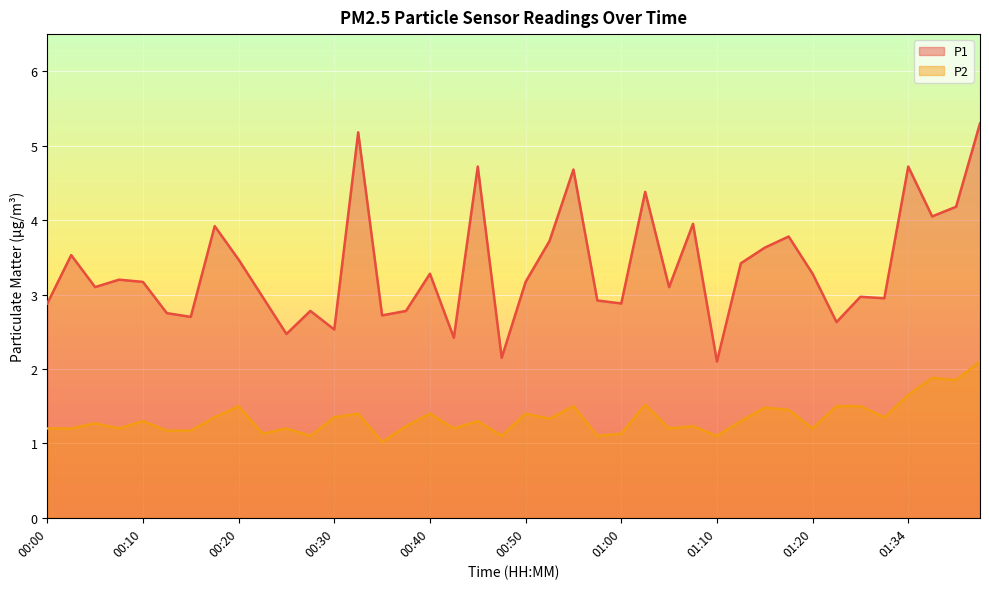

Reading left to right, what are all the values shown in this chart?

P1: 00:00=2.9	00:02=3.5	00:05=3.1	00:07=3.2	00:10=3.2	00:12=2.8	00:15=2.7	00:17=3.9	00:20=3.5	00:22=3.0	00:25=2.5	00:27=2.8	00:30=2.5	00:32=5.2	00:35=2.7	00:37=2.8	00:40=3.3	00:42=2.4	00:45=4.7	00:47=2.1	00:50=3.2	00:52=3.7	00:55=4.7	00:57=2.9	01:00=2.9	01:02=4.4	01:05=3.1	01:07=4.0	01:10=2.1	01:12=3.4	01:15=3.6	01:17=3.8	01:20=3.3	01:26=2.6	01:29=3.0	01:31=3.0	01:34=4.7	01:37=4.0	01:39=4.2	01:42=5.3
P2: 00:00=1.2	00:02=1.2	00:05=1.3	00:07=1.2	00:10=1.3	00:12=1.2	00:15=1.2	00:17=1.4	00:20=1.5	00:22=1.1	00:25=1.2	00:27=1.1	00:30=1.4	00:32=1.4	00:35=1.0	00:37=1.2	00:40=1.4	00:42=1.2	00:45=1.3	00:47=1.1	00:50=1.4	00:52=1.3	00:55=1.5	00:57=1.1	01:00=1.1	01:02=1.5	01:05=1.2	01:07=1.2	01:10=1.1	01:12=1.3	01:15=1.5	01:17=1.4	01:20=1.2	01:26=1.5	01:29=1.5	01:31=1.4	01:34=1.6	01:37=1.9	01:39=1.9	01:42=2.1